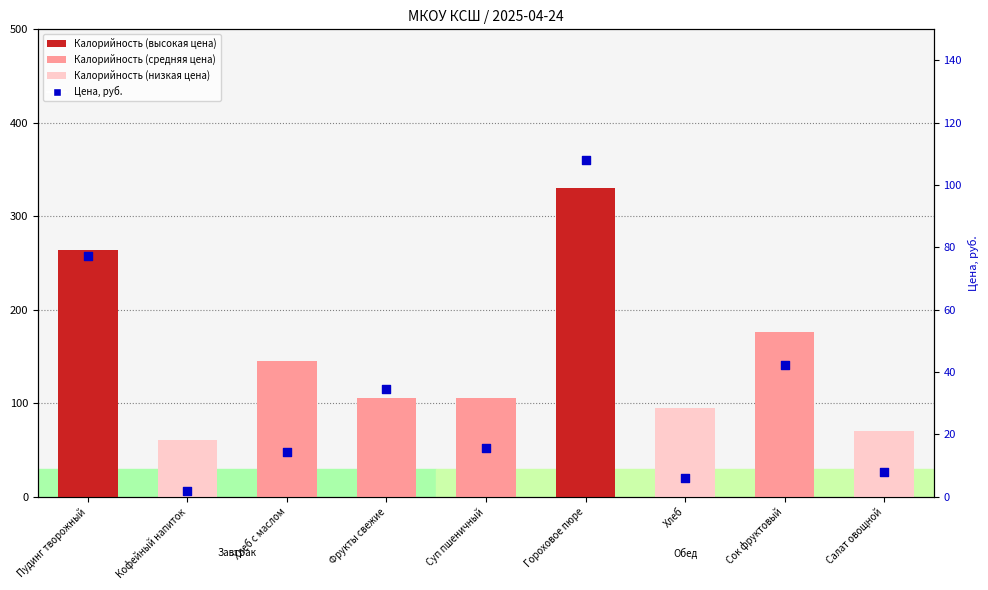

Which series contains the highest Y value?

Калорийность (ккал)